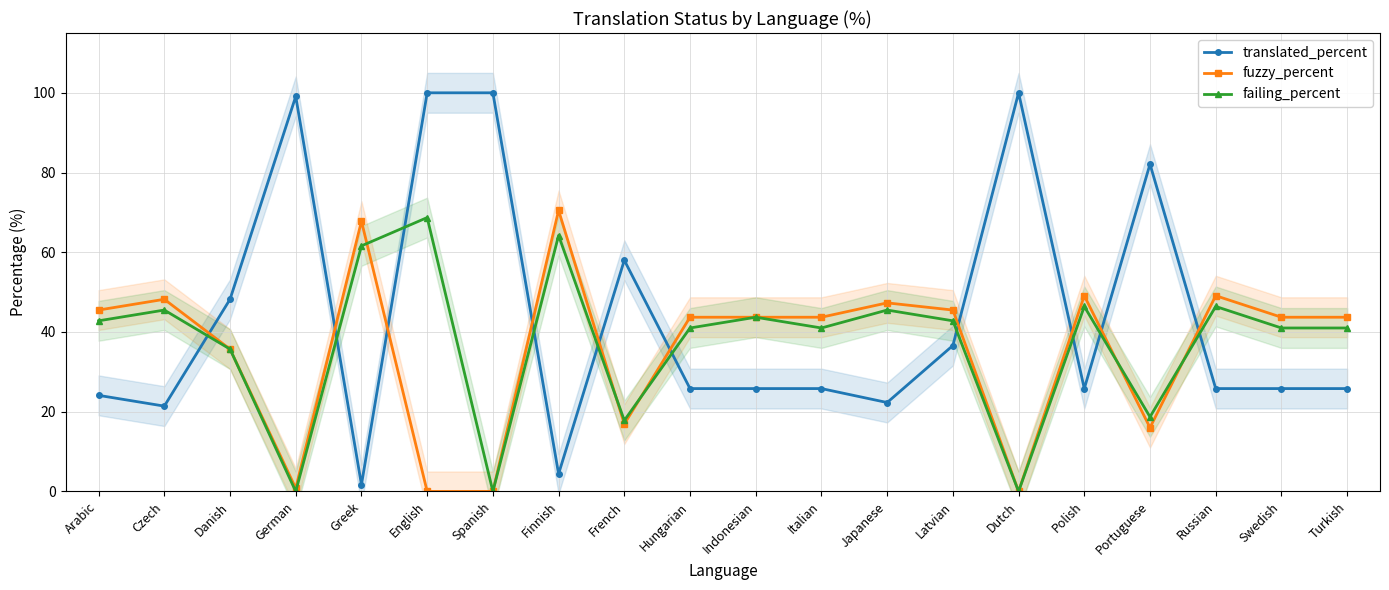

Which series has the largest range (max minus min)?

translated_percent